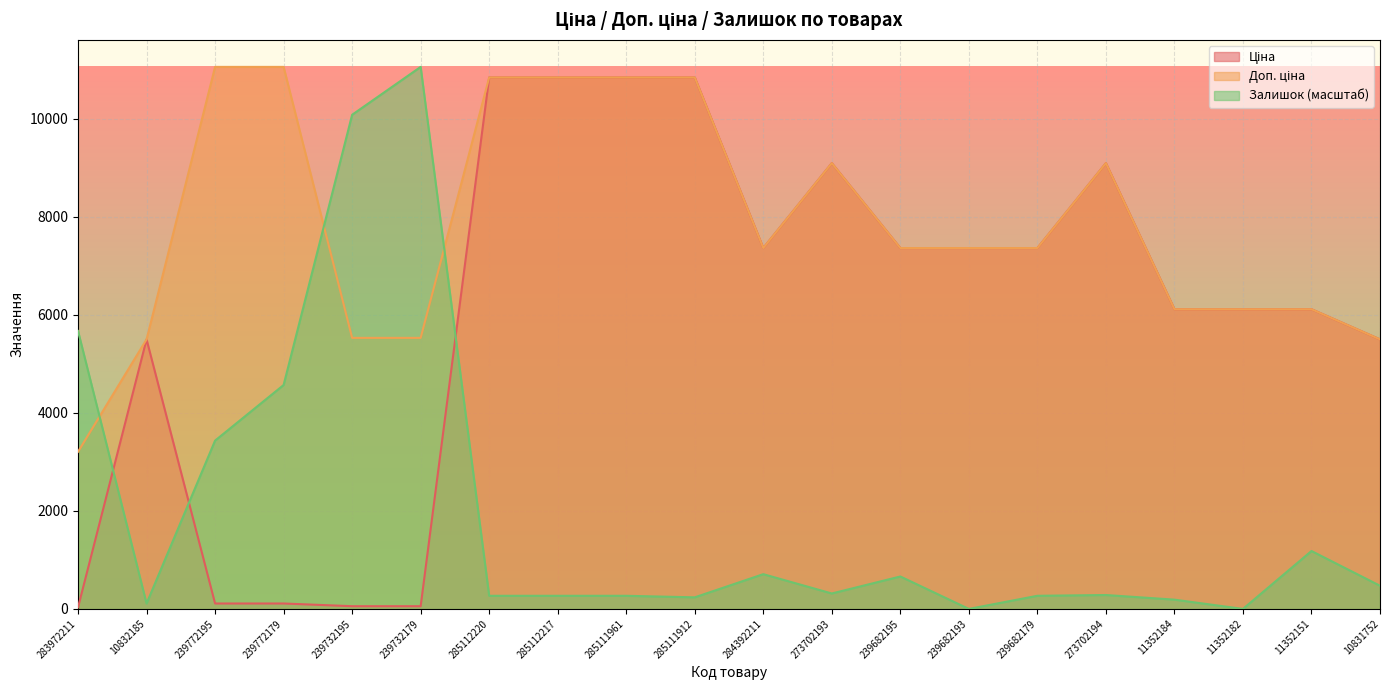

The value of Ціна at 285112217 is 7564.3. True or false?

False